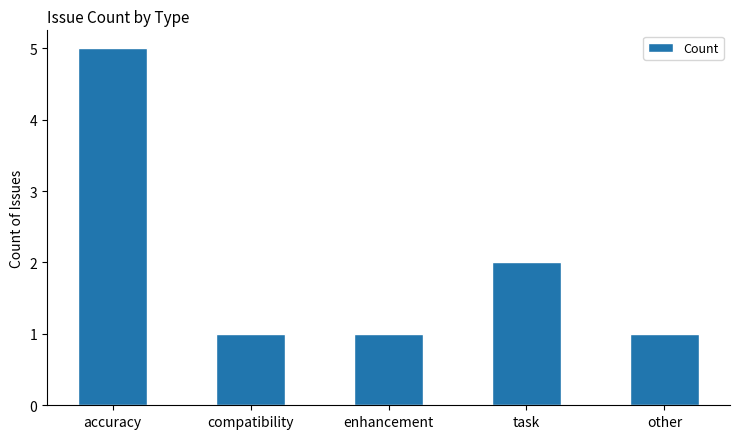

Reading right to left, transcribe all the data shown in this chart.

1	2	1	1	5